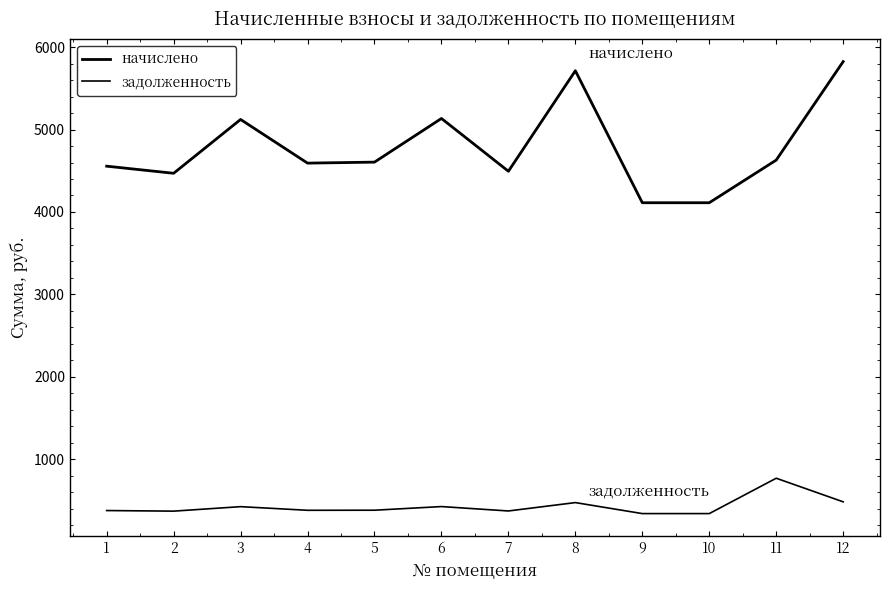

Reading right to left, what are all the values shown in this chart?

начислено: 5823.6	4629.4	4112.2	4112.2	5712.7	4493.9	5134.1	4604.6	4592.4	5121.8	4469.3	4555.4
задолженность: 485.3	771.6	342.7	342.7	476.1	374.5	427.8	383.7	382.7	426.8	372.4	379.6